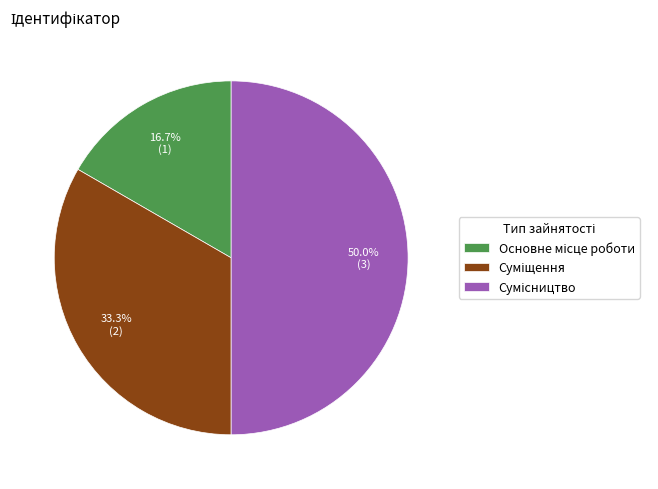

How many segments does this pie chart have?

3